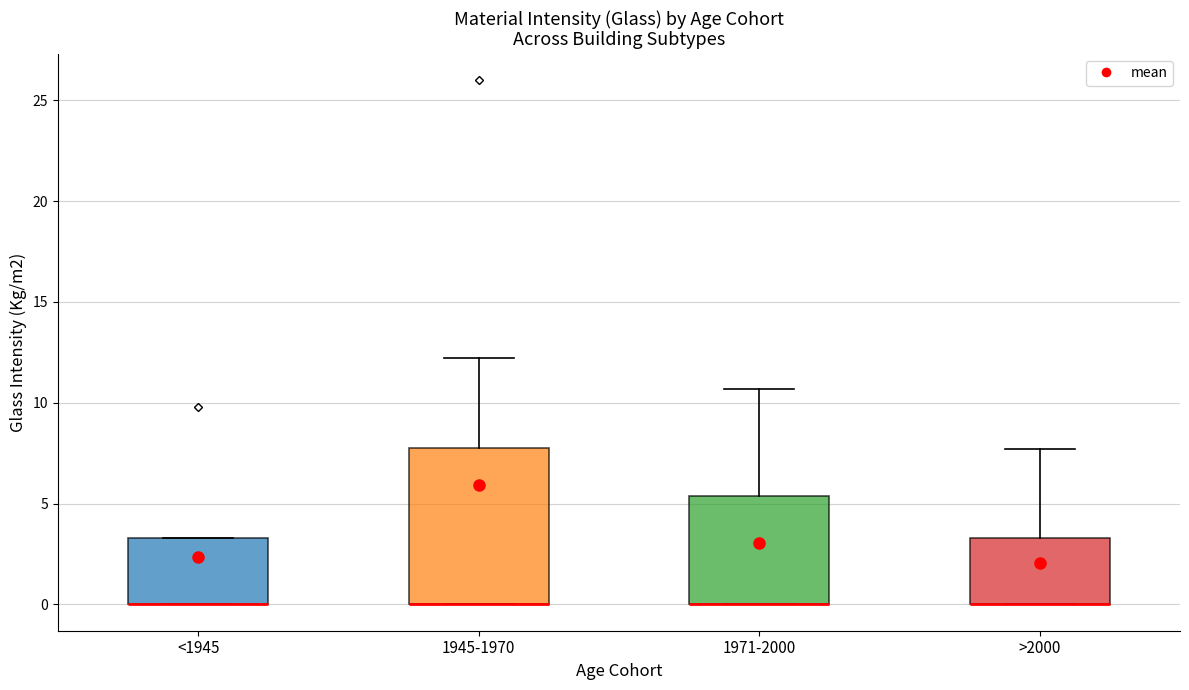

Reading left to right, transcribe this box plot: for each box, give where its median line is, the range the box spans, and where its two whiskers end, as read against the y-axis. The values are not printed on the chart, so give them approximately, as read against the axis.

<1945: median 0.0 (drawn on the box's lower edge), box 0.0 to 3.5, whiskers 0.0 to 3.5
1945-1970: median 0.0 (drawn on the box's lower edge), box 0.0 to 8.0, whiskers 0.0 to 12.0
1971-2000: median 0.0 (drawn on the box's lower edge), box 0.0 to 5.5, whiskers 0.0 to 10.5
>2000: median 0.0 (drawn on the box's lower edge), box 0.0 to 3.5, whiskers 0.0 to 7.5